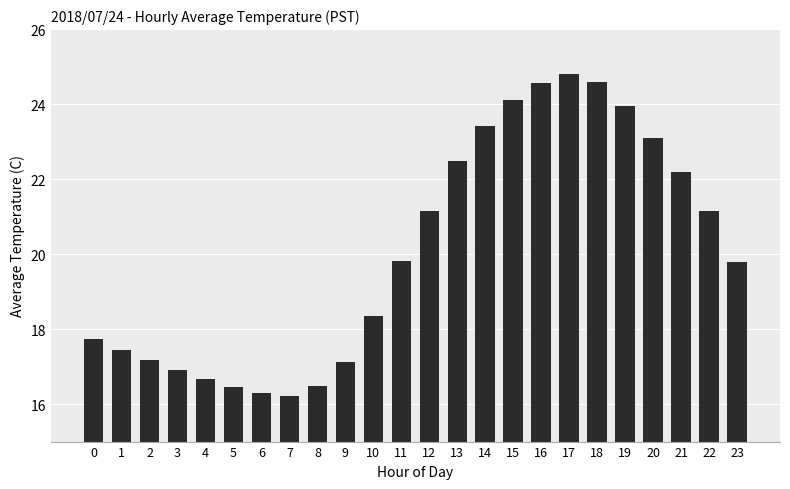

Where does the data first go above 19?

11